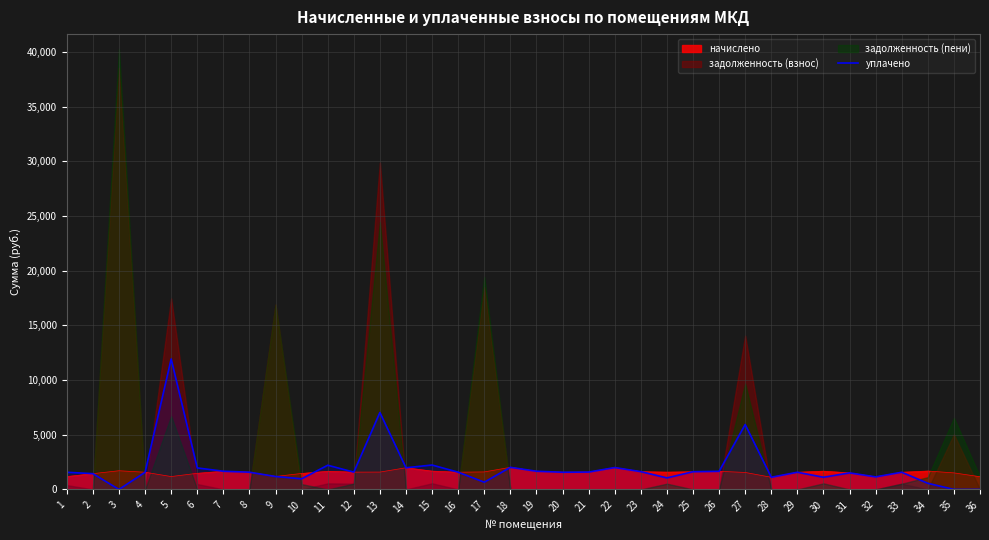

The value of уплачено at 1 is 1568.2. True or false?

True